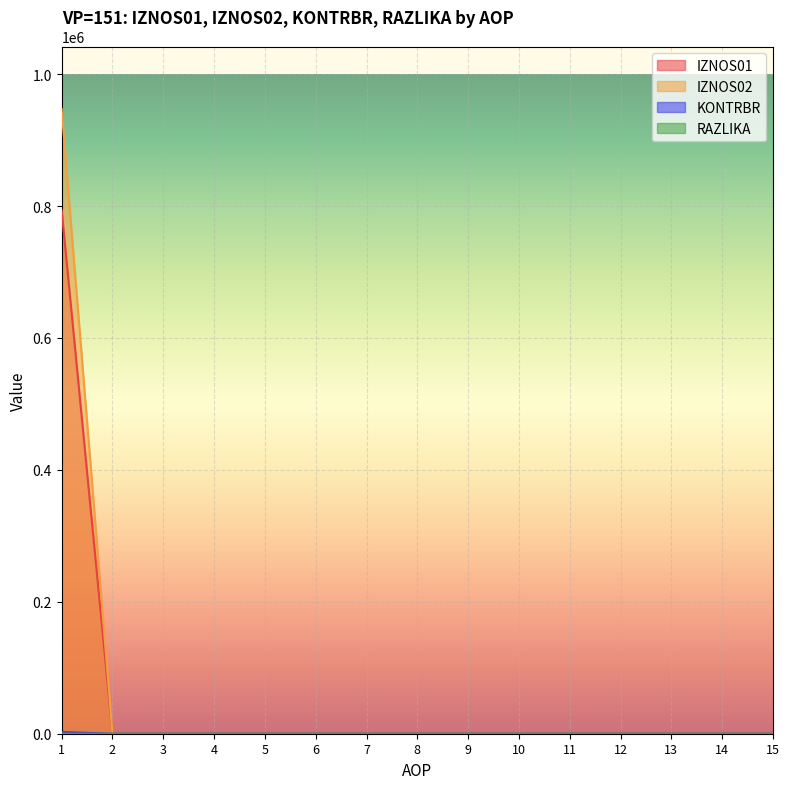

At how many categories does at least one series exceed 173666?

1